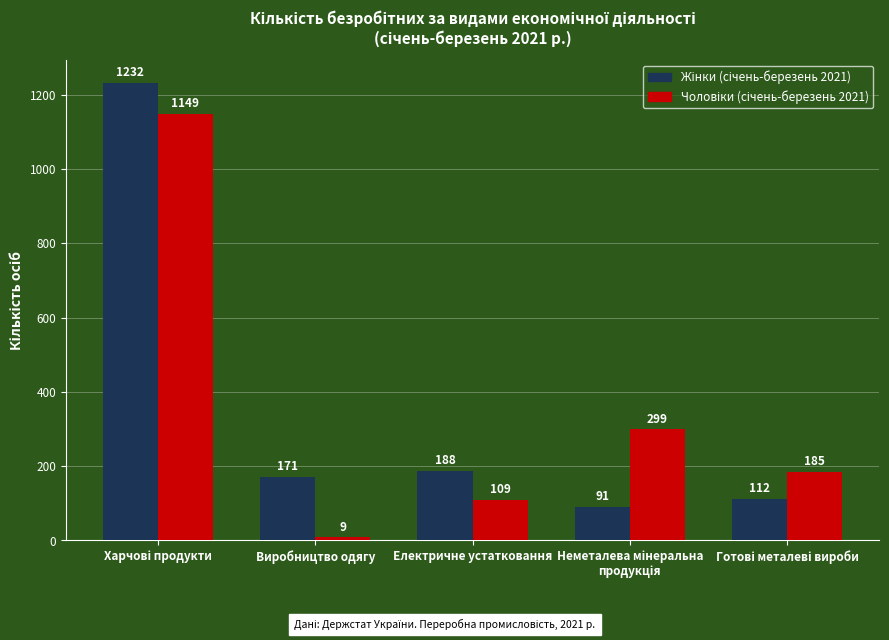

What is the spread (max minus min) of values at Виробництво одягу?

162